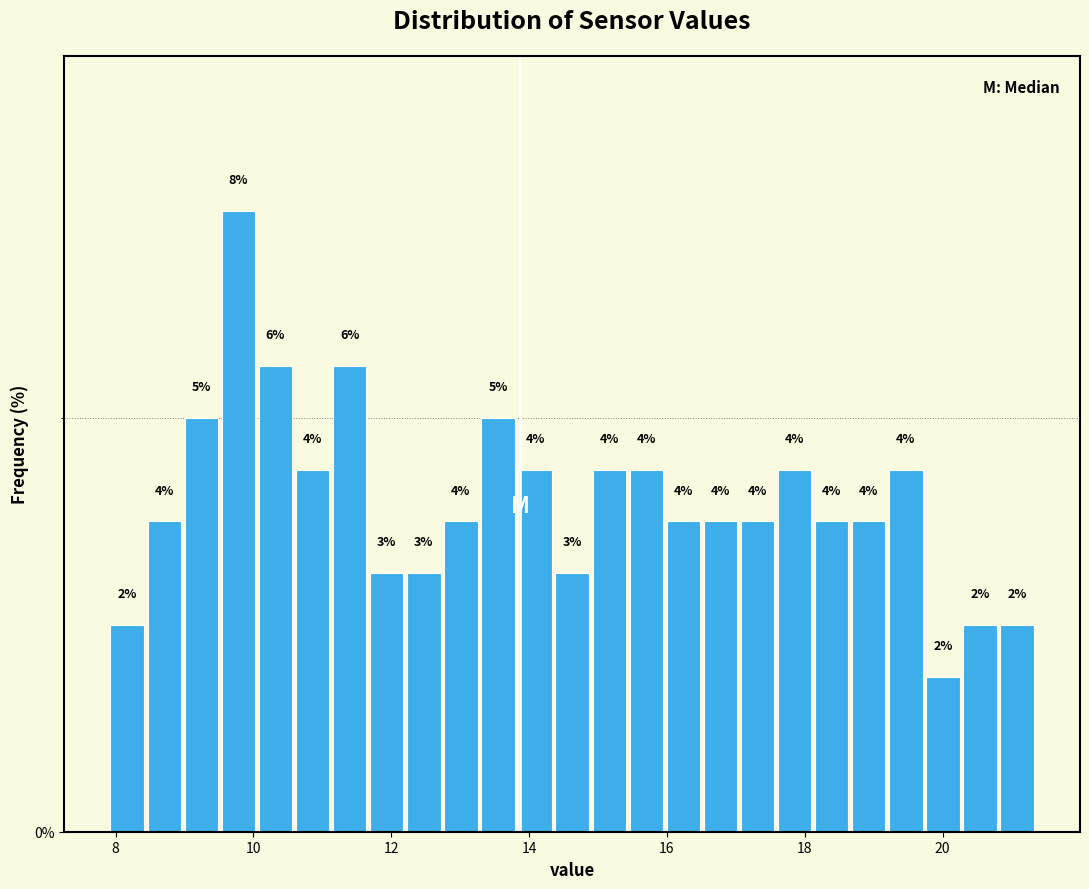

Read against the x-axis, roughly where is the centre of the tallest bar?

9.8